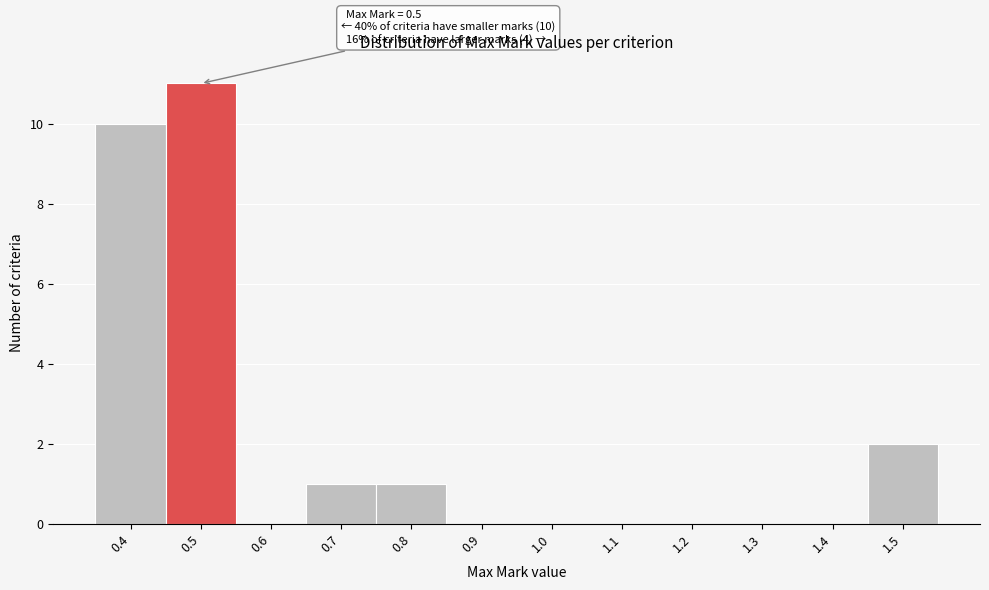

Which range on the x-axis has the tallest bar?

0.45 to 0.55